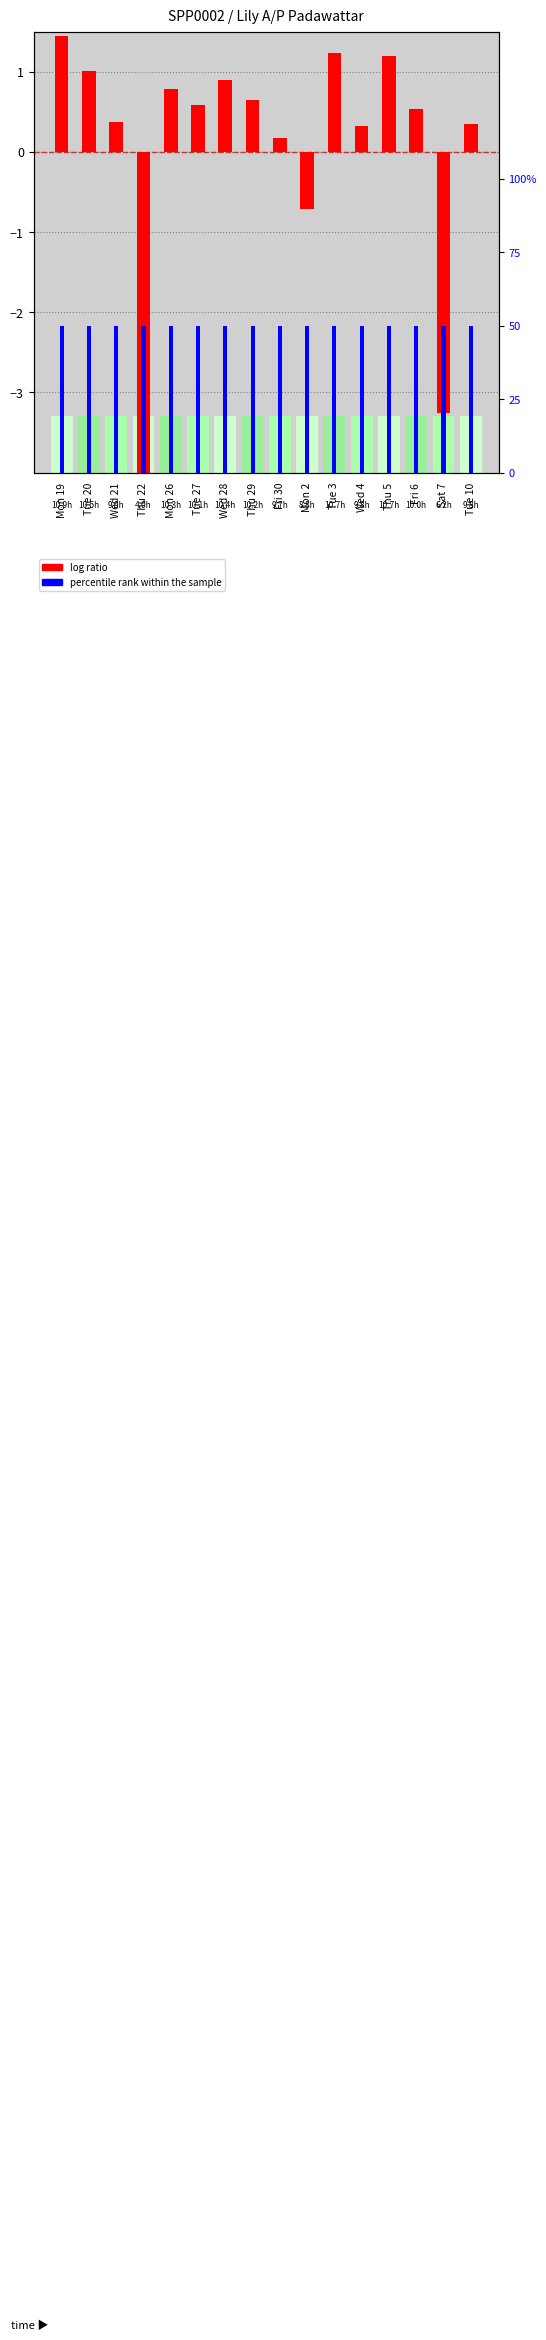

What position from the right is Thu 5?

4